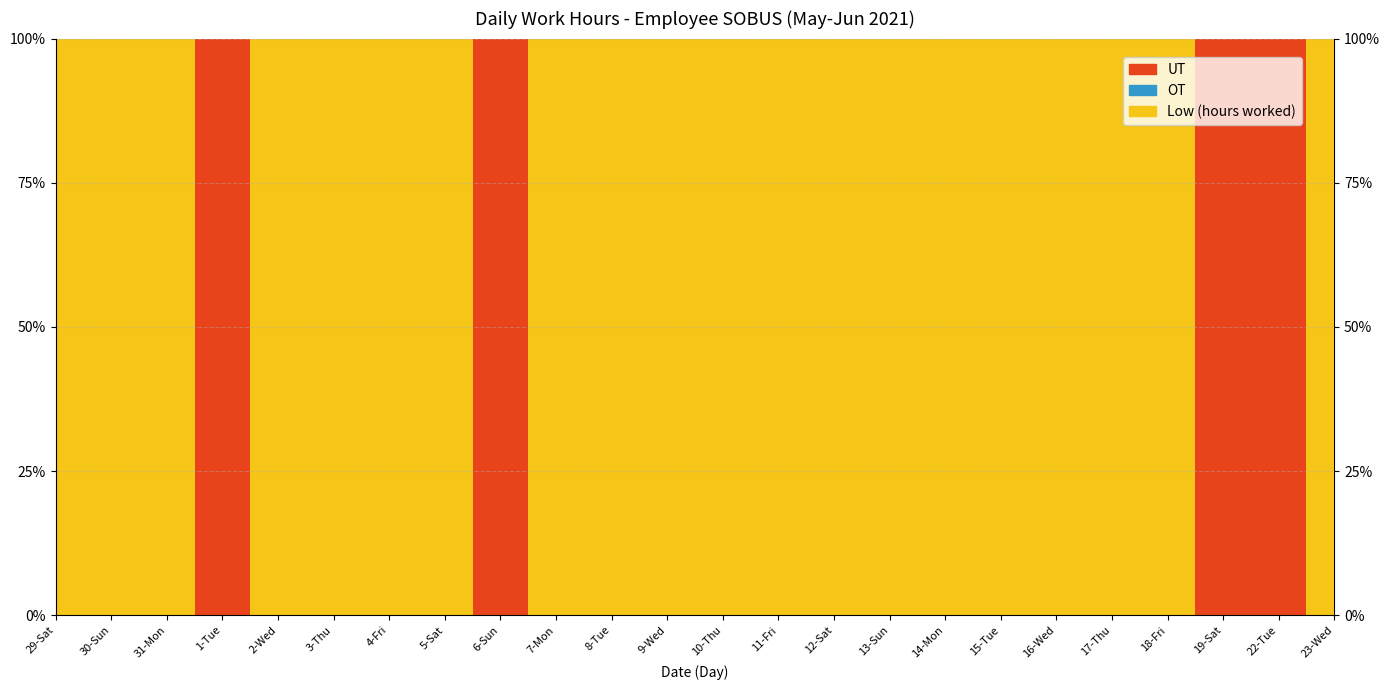

Reading left to right, transcribe all the data shown in this chart.

Low (hours worked): 11.6	10.2	11.9	0.0	14.9	14.8	15.0	11.8	0.0	10.3	15.0	14.9	14.9	14.9	12.1	10.4	11.8	10.3	11.8	11.5	12.0	0.0	0.0	11.6
OT: 0.0	0.0	0.0	0.0	0.0	0.0	0.0	0.0	0.0	0.0	0.0	0.0	0.0	0.0	0.0	0.0	0.0	0.0	0.0	0.0	0.0	0.0	0.0	0.0
UT: 0.0	0.0	0.0	8.0	0.0	0.0	0.0	0.0	8.0	0.0	0.0	0.0	0.0	0.0	0.0	0.0	0.0	0.0	0.0	0.0	0.0	8.0	8.0	0.0